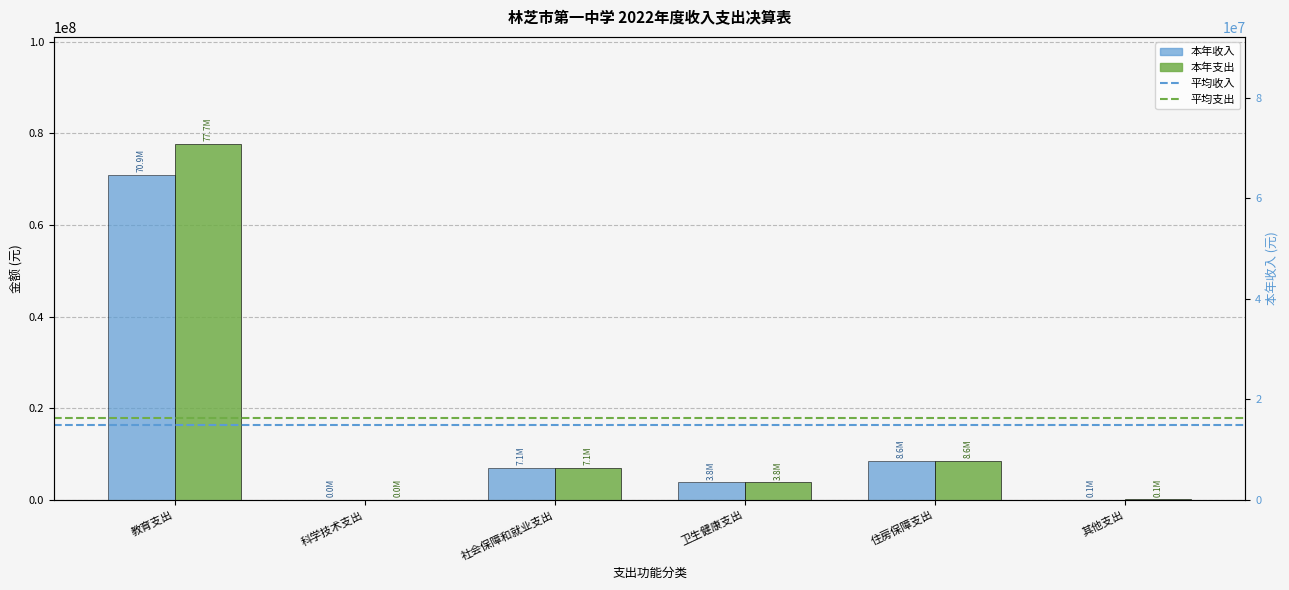

Is it true that 本年支出 equals 77513.0 at 其他支出?

True